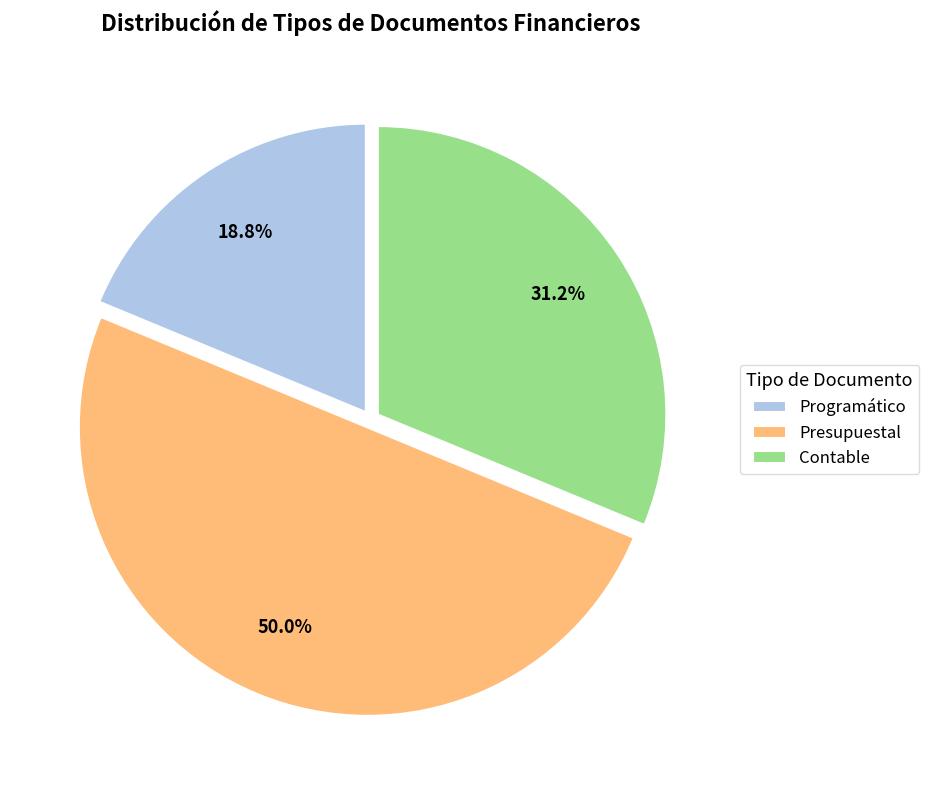

Rank the categories by value from lowest to highest.

Programático, Contable, Presupuestal